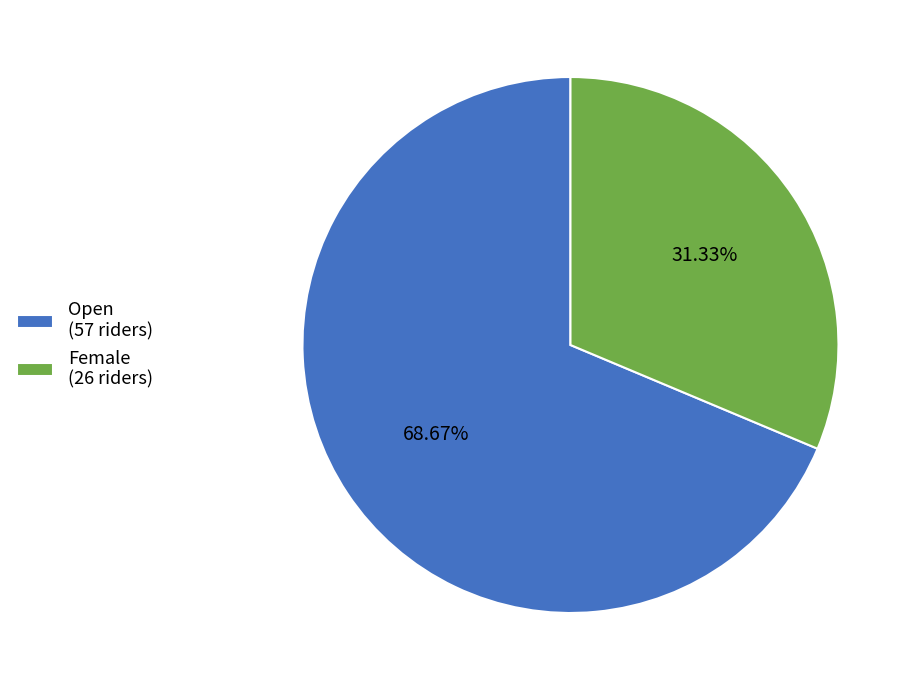

To the nearest percent, what portion does Female represent?

31%